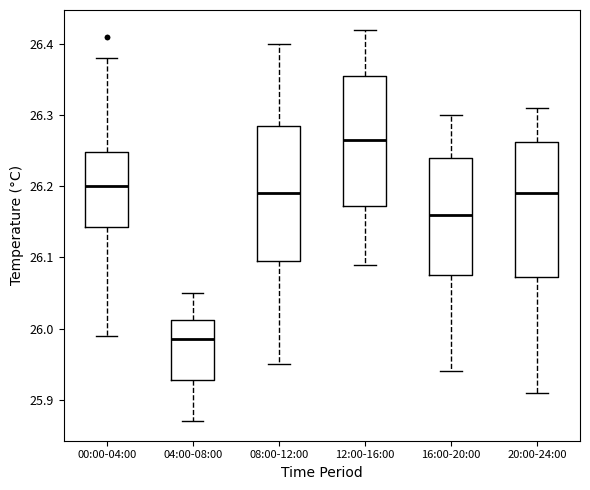

Where does the upper whisker of the box for 00:00-04:00 end on the y-axis? The values are not printed on the chart, so give them approximately, as read against the axis.

26.38